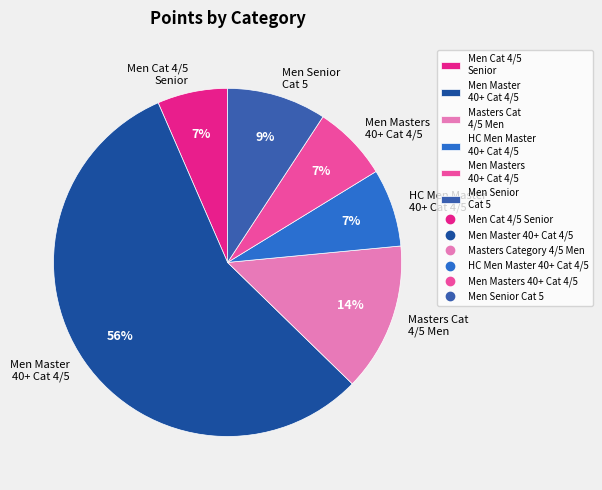

To the nearest percent, what is the combined percentage of Men Masters 40+ Cat 4/5 and HC Men Master 40+ Cat 4/5?

14%